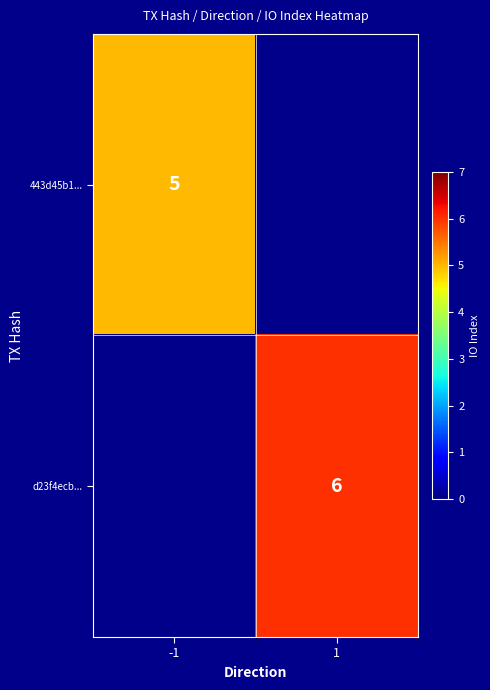

Is the value of 443d45b1... at -1 greater than the value of d23f4ecb... at 1?

No